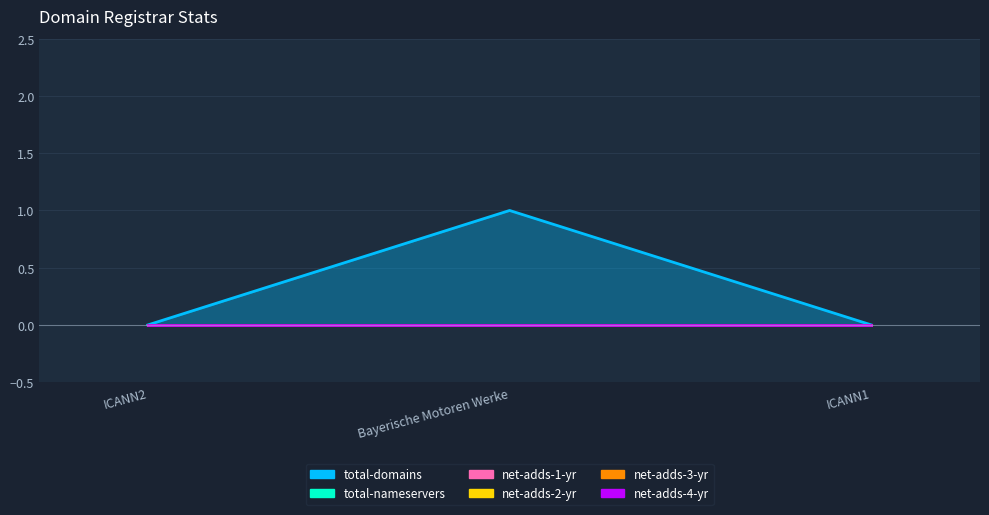

Reading left to right, what are all the values shown in this chart?

total-domains: 0	1	0
total-nameservers: 0	0	0
net-adds-1-yr: 0	0	0
net-adds-2-yr: 0	0	0
net-adds-3-yr: 0	0	0
net-adds-4-yr: 0	0	0